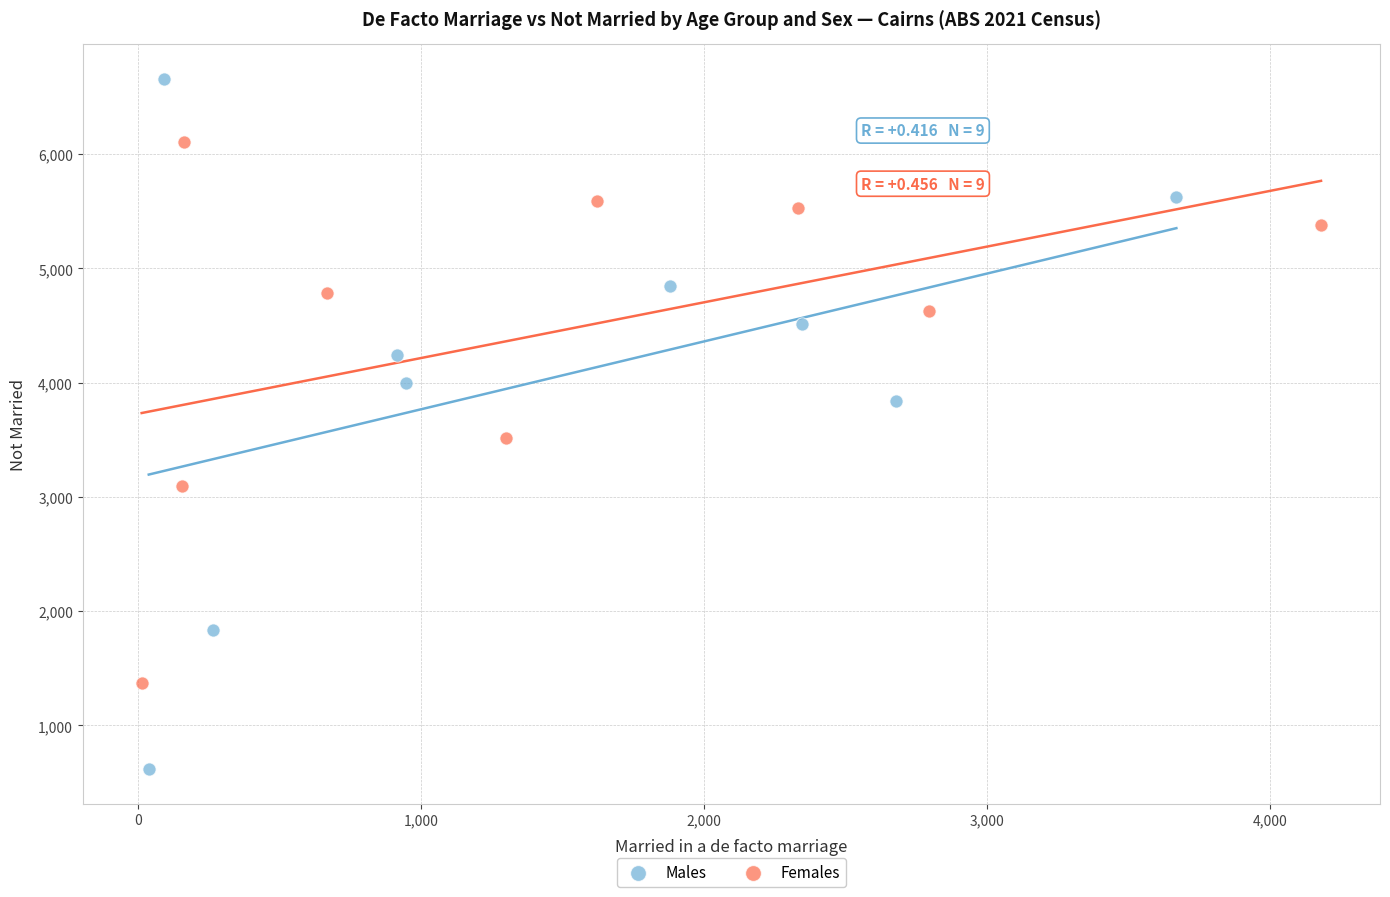

Which series contains the lowest Y value?

Males